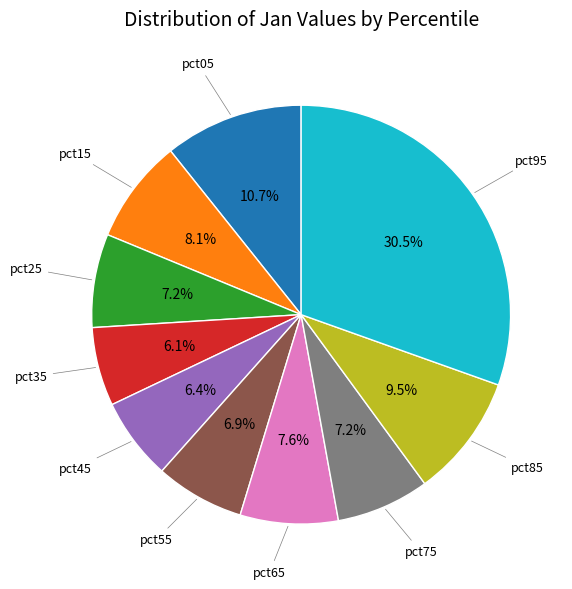

Is there any slice that represents more than half of the pie?

No